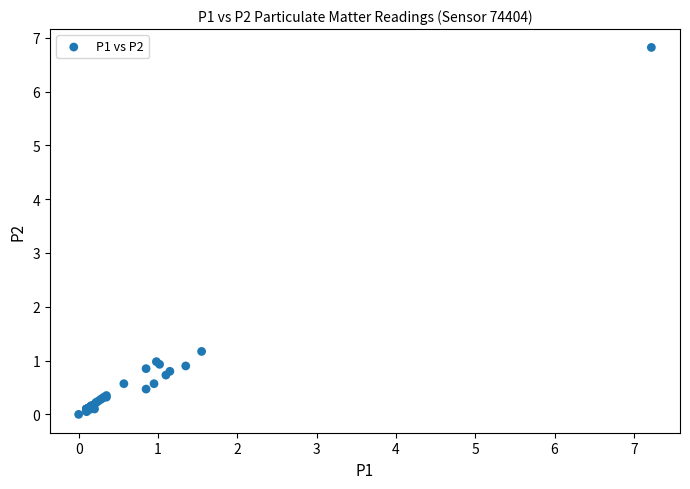

What Y value in the scatter plot is closest to 3?

1.2